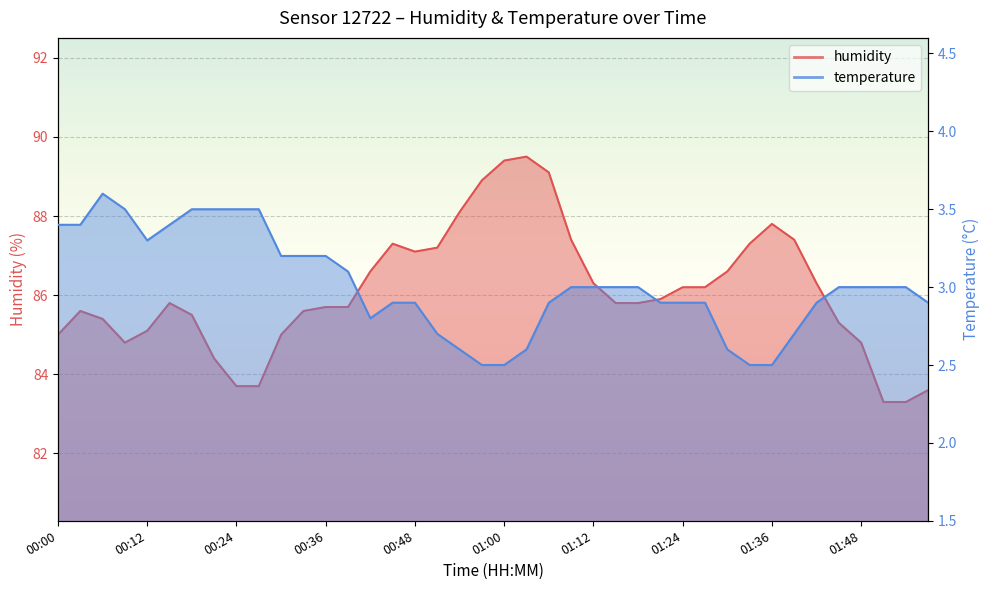

List the series in order of their overall mean, lowest first.

temperature, humidity